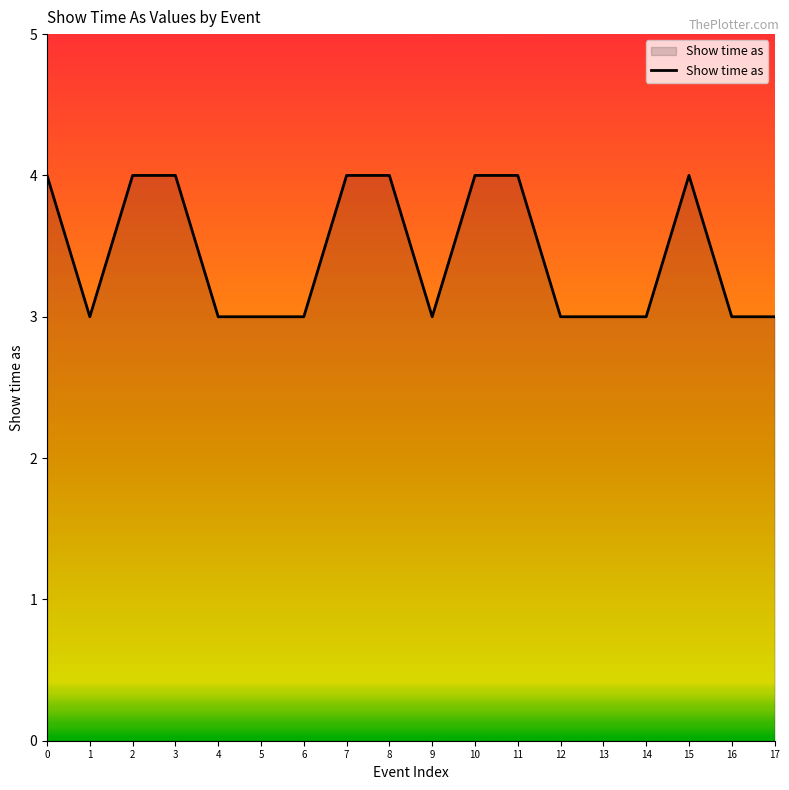

What is the change in value from 5 to 15?

+1